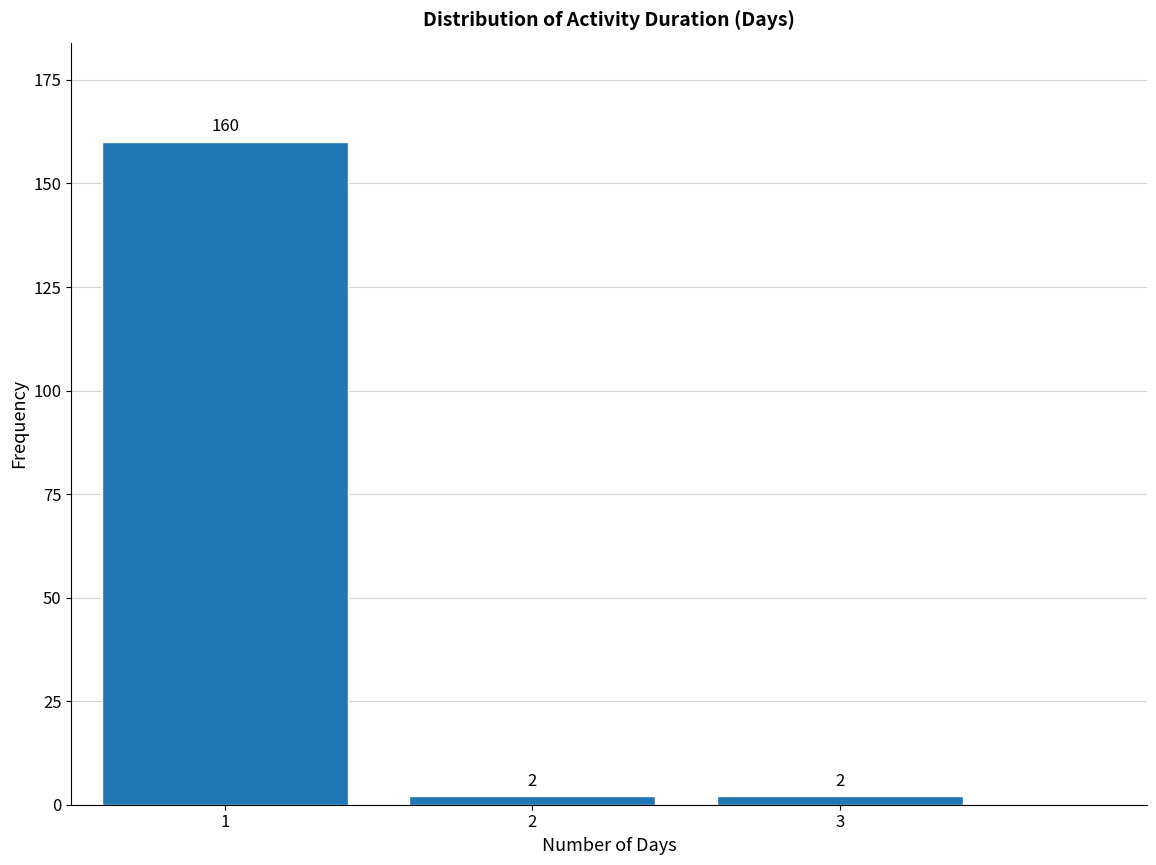

Reading left to right, transcribe this chart: for each bar, give the range it covers on the x-axis and its height.

0.5 to 1.5: 160
1.5 to 2.5: 2
2.5 to 3.5: 2